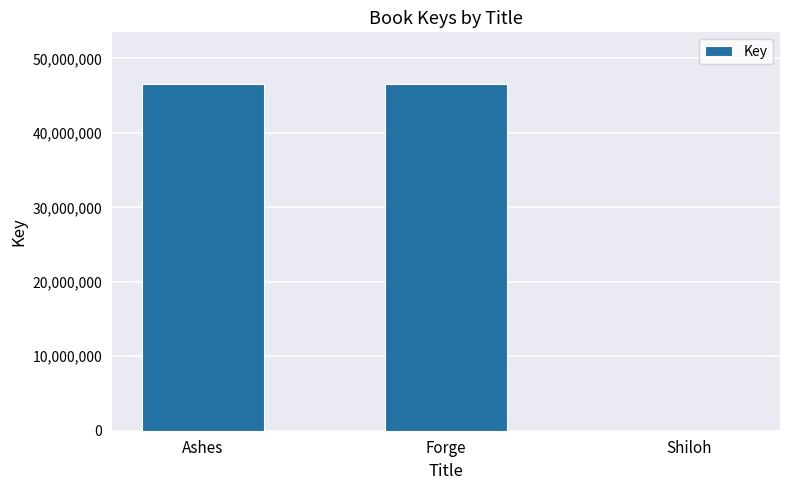

Where is the data nearest to the value 23261808?

Forge